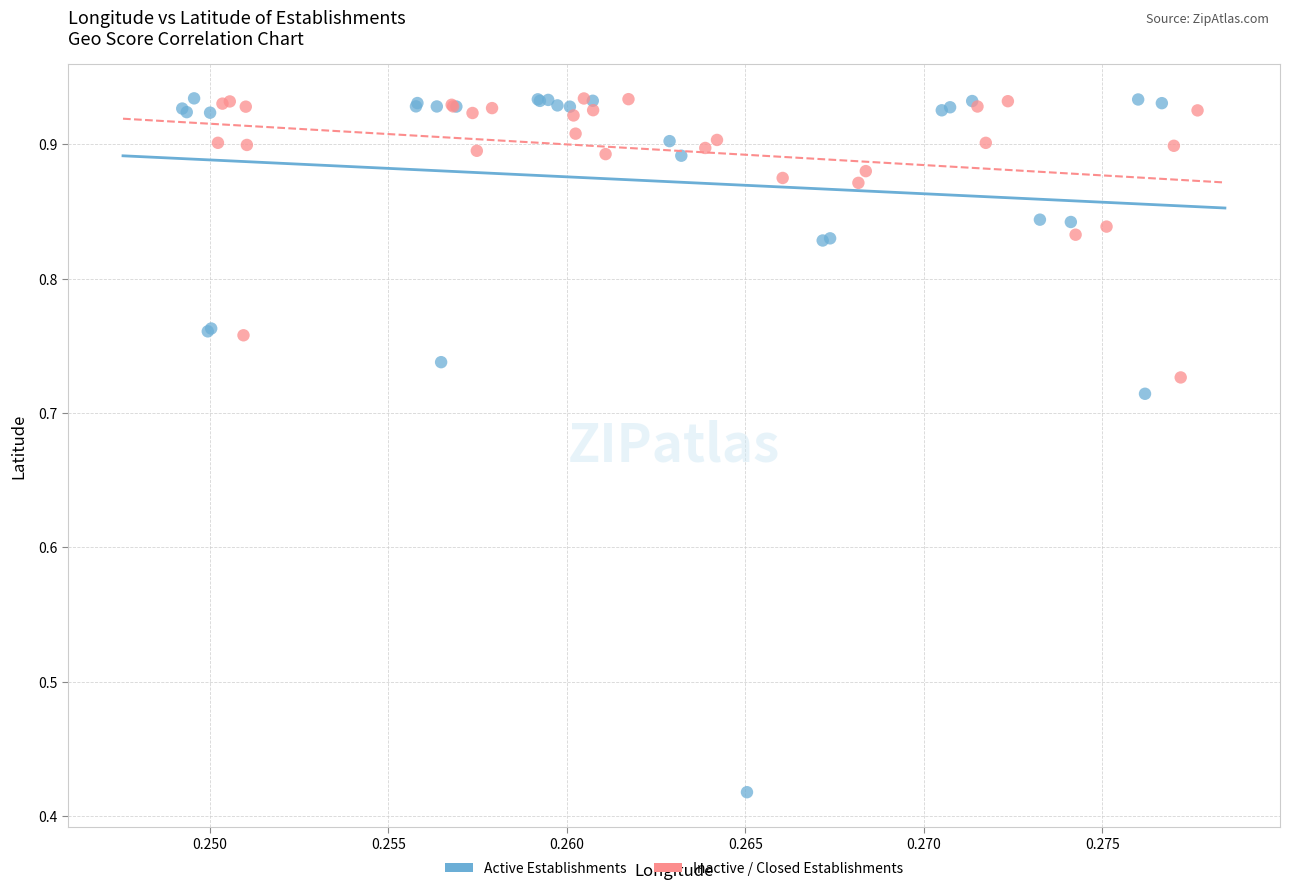

Which series has the widest spread of Y values?

Active Establishments